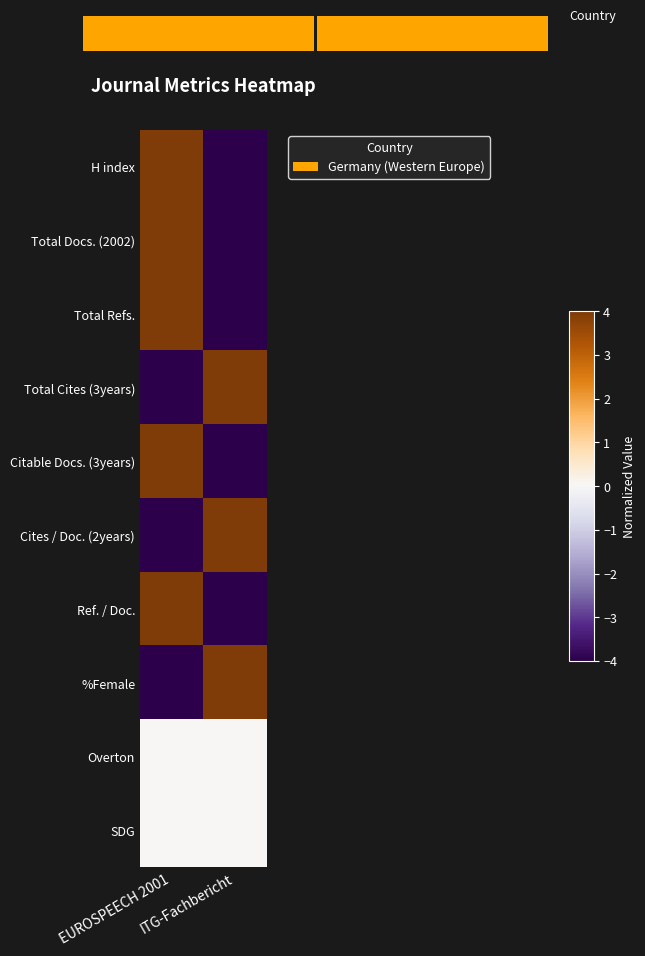

What is the difference between the highest and lowest values at EUROSPEECH 2001?

8